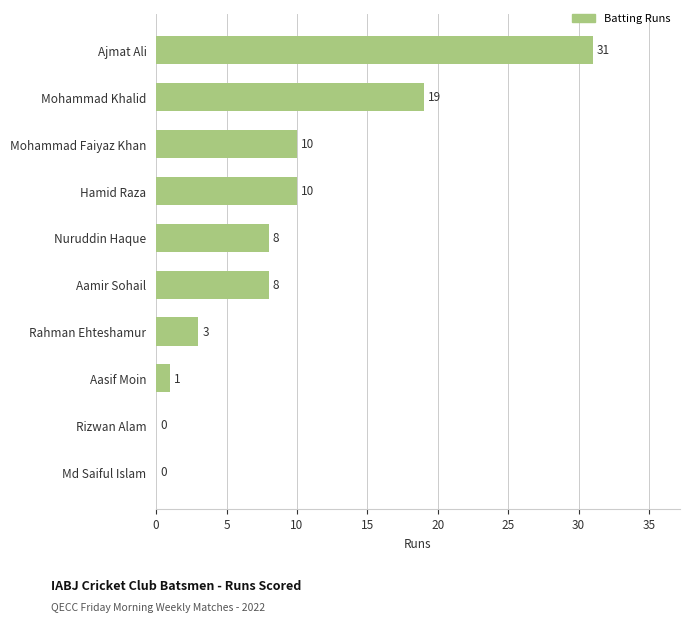

Are the bars horizontal?

Yes